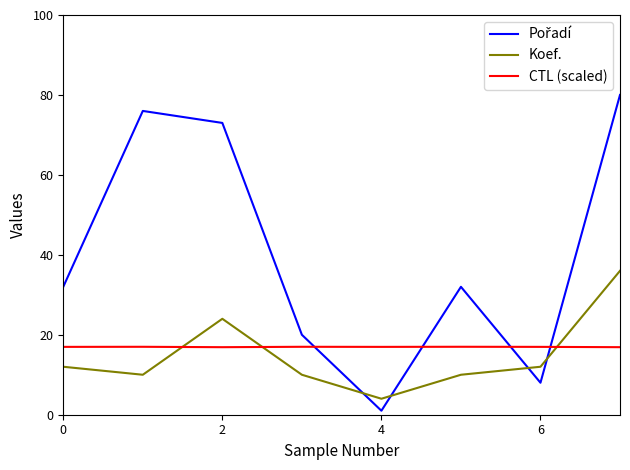

What is the difference between the maximum and second lowest values in the Koef. series?

26.0